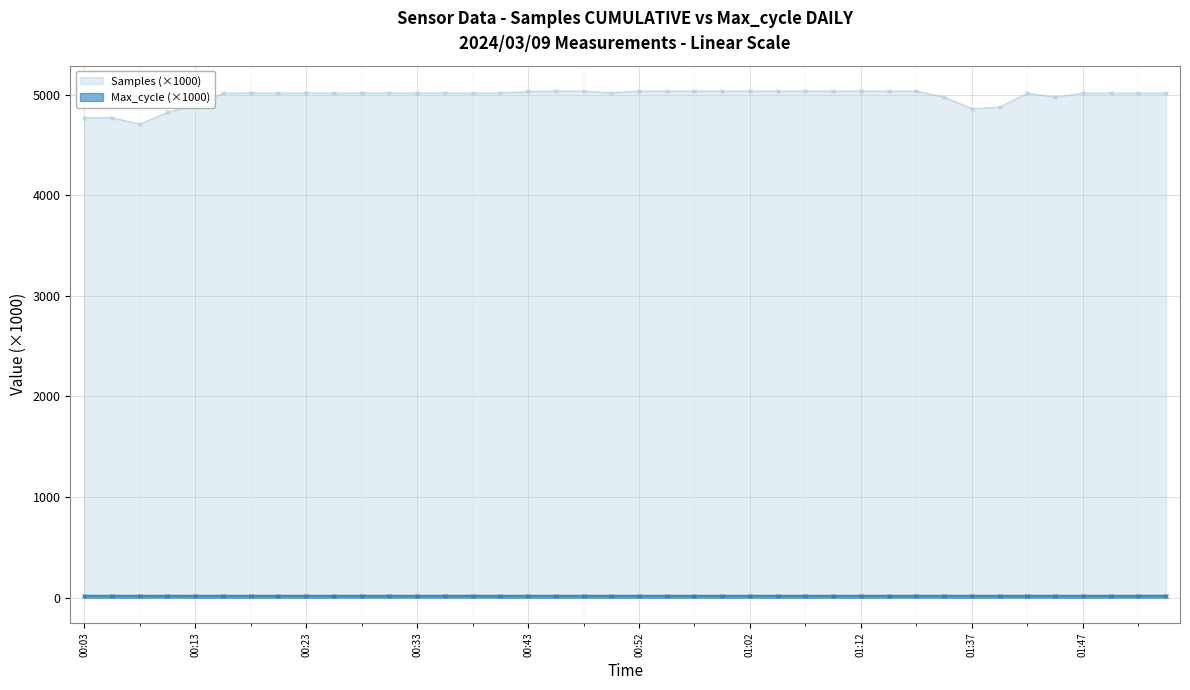

At how many categories does at least one series exceed 2603?

40